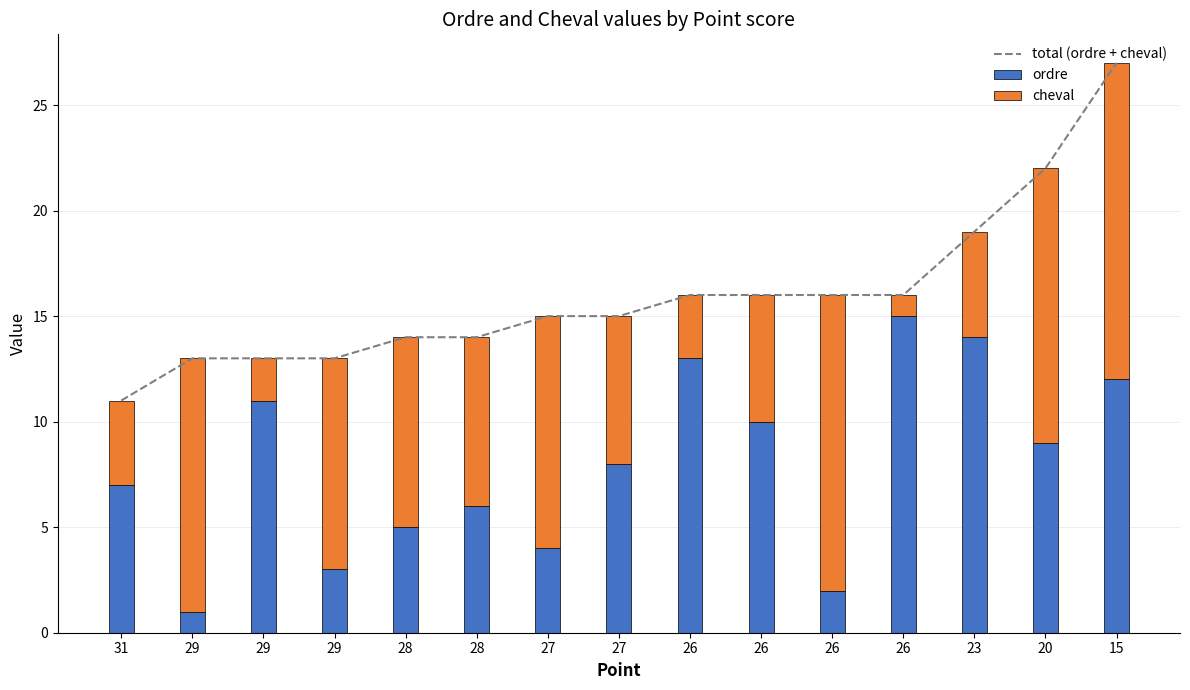

What is the sum of the cheval values at 26 and 28?

12